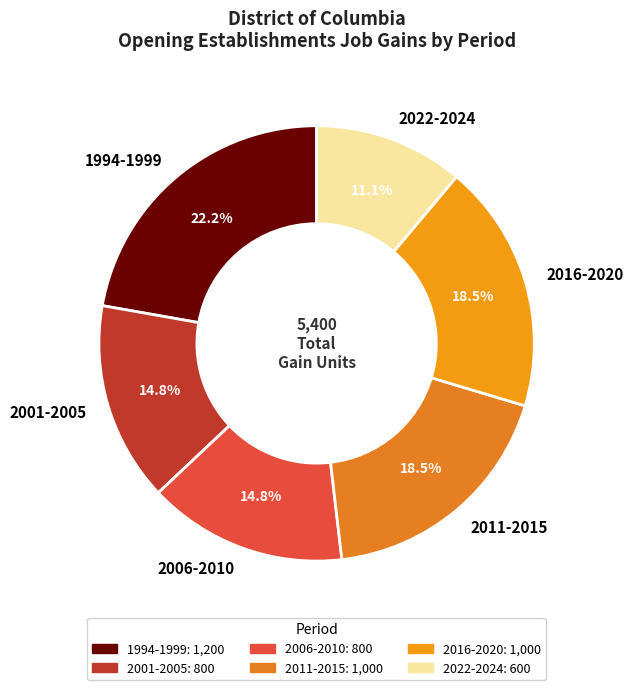

How many segments does this pie chart have?

6